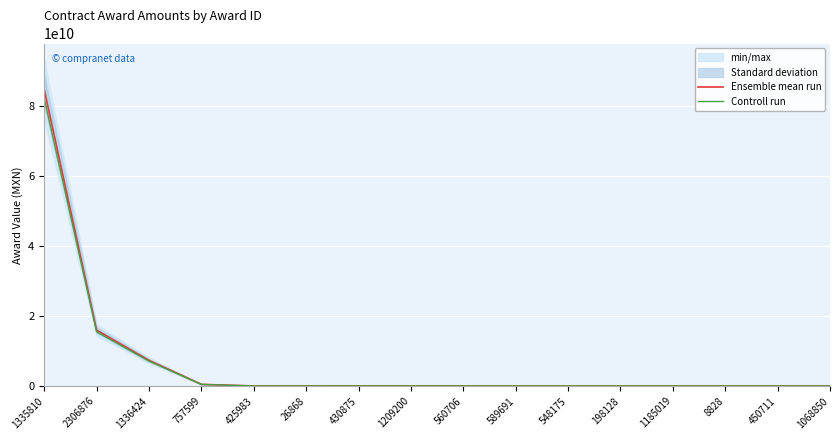

Does the chart display data point markers on the line(s)?

No